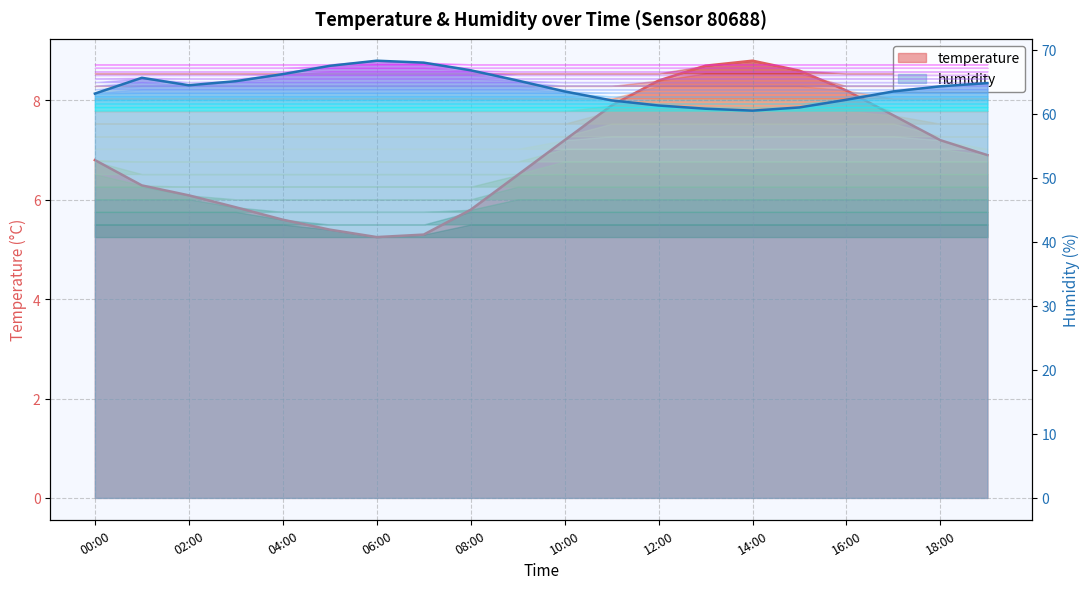

At which category is the sum across all series the highest?

06:00